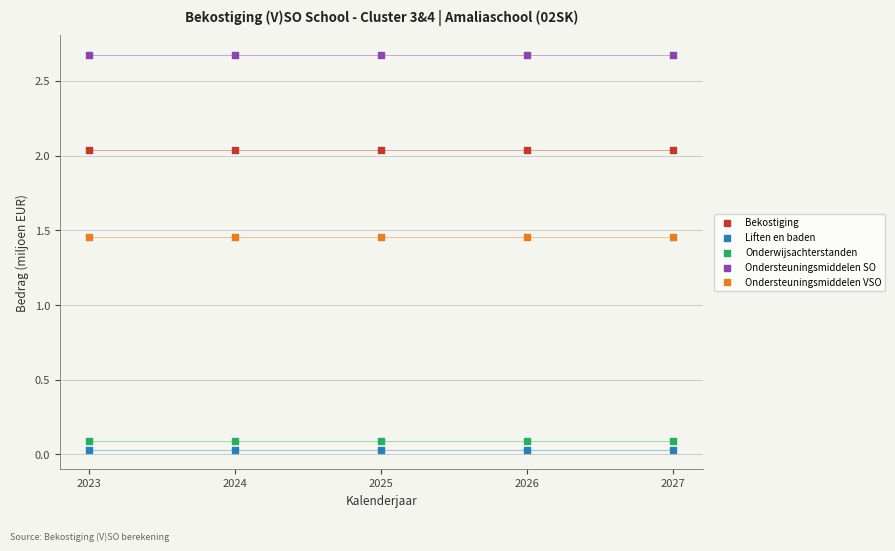

Which series contains the highest Y value?

Ondersteuningsmiddelen SO